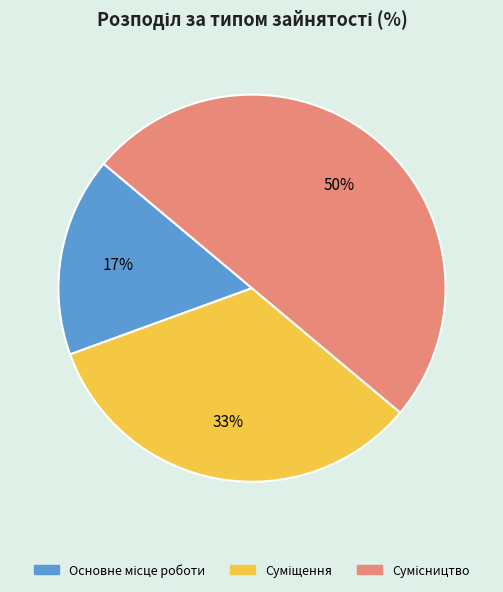

To the nearest percent, what is the average slice percentage?

33%